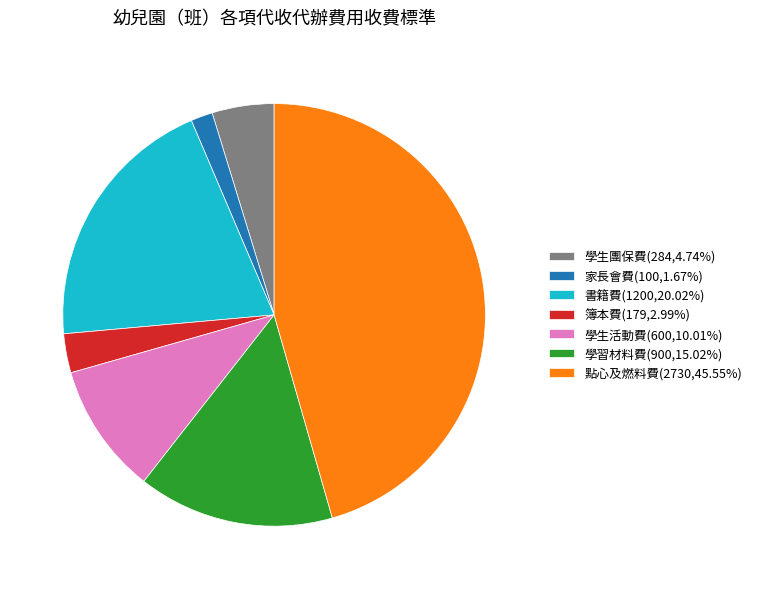

What is the ratio of the value at 學生團保費 to the value at 學習材料費?

0.3